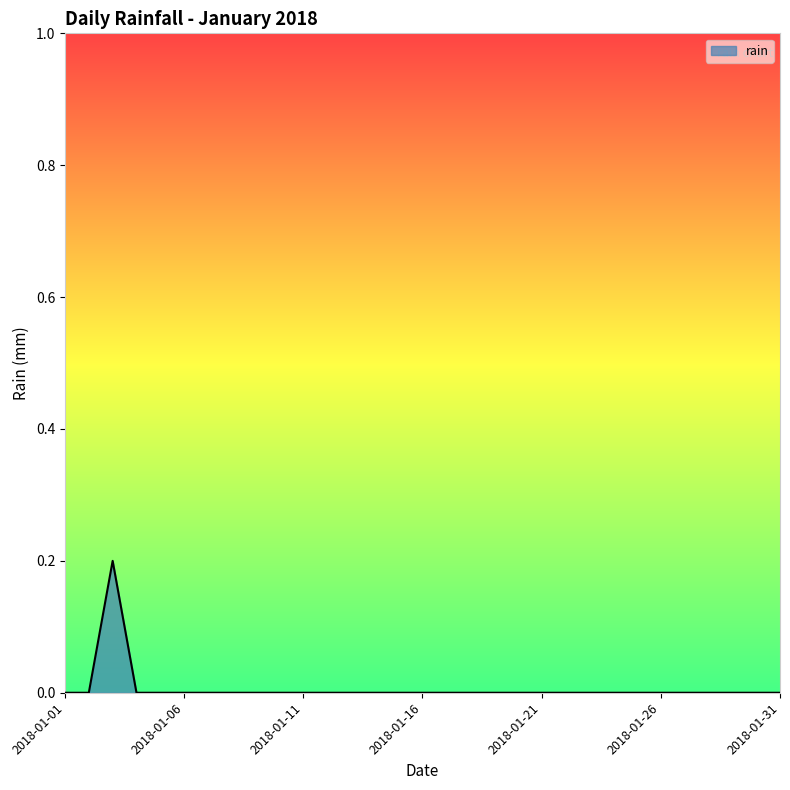

Rank the categories by value from highest to lowest.

2018-01-03, 2018-01-01, 2018-01-02, 2018-01-04, 2018-01-05, 2018-01-06, 2018-01-07, 2018-01-08, 2018-01-09, 2018-01-10, 2018-01-11, 2018-01-12, 2018-01-13, 2018-01-14, 2018-01-15, 2018-01-16, 2018-01-17, 2018-01-18, 2018-01-19, 2018-01-20, 2018-01-21, 2018-01-22, 2018-01-23, 2018-01-24, 2018-01-25, 2018-01-26, 2018-01-27, 2018-01-28, 2018-01-29, 2018-01-30, 2018-01-31